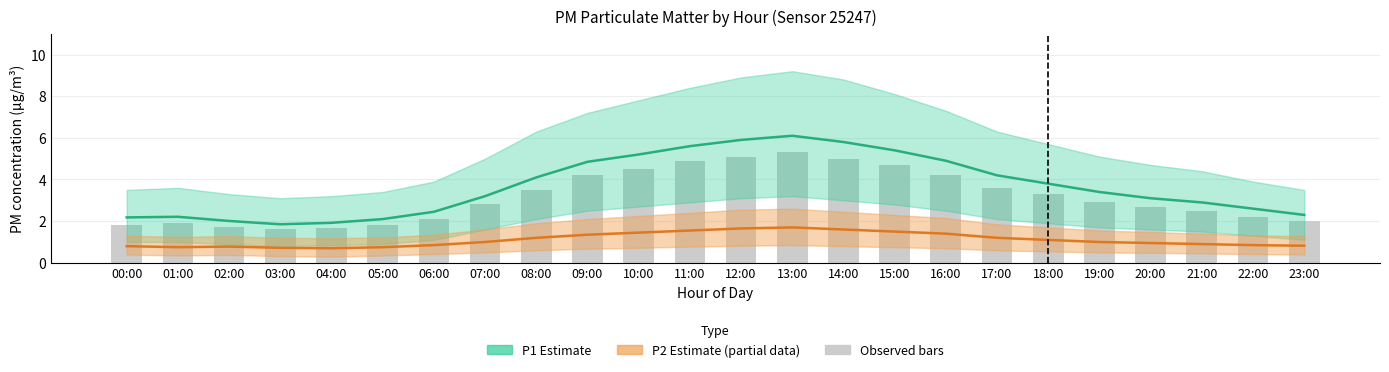

What is the smallest value displayed?

0.7